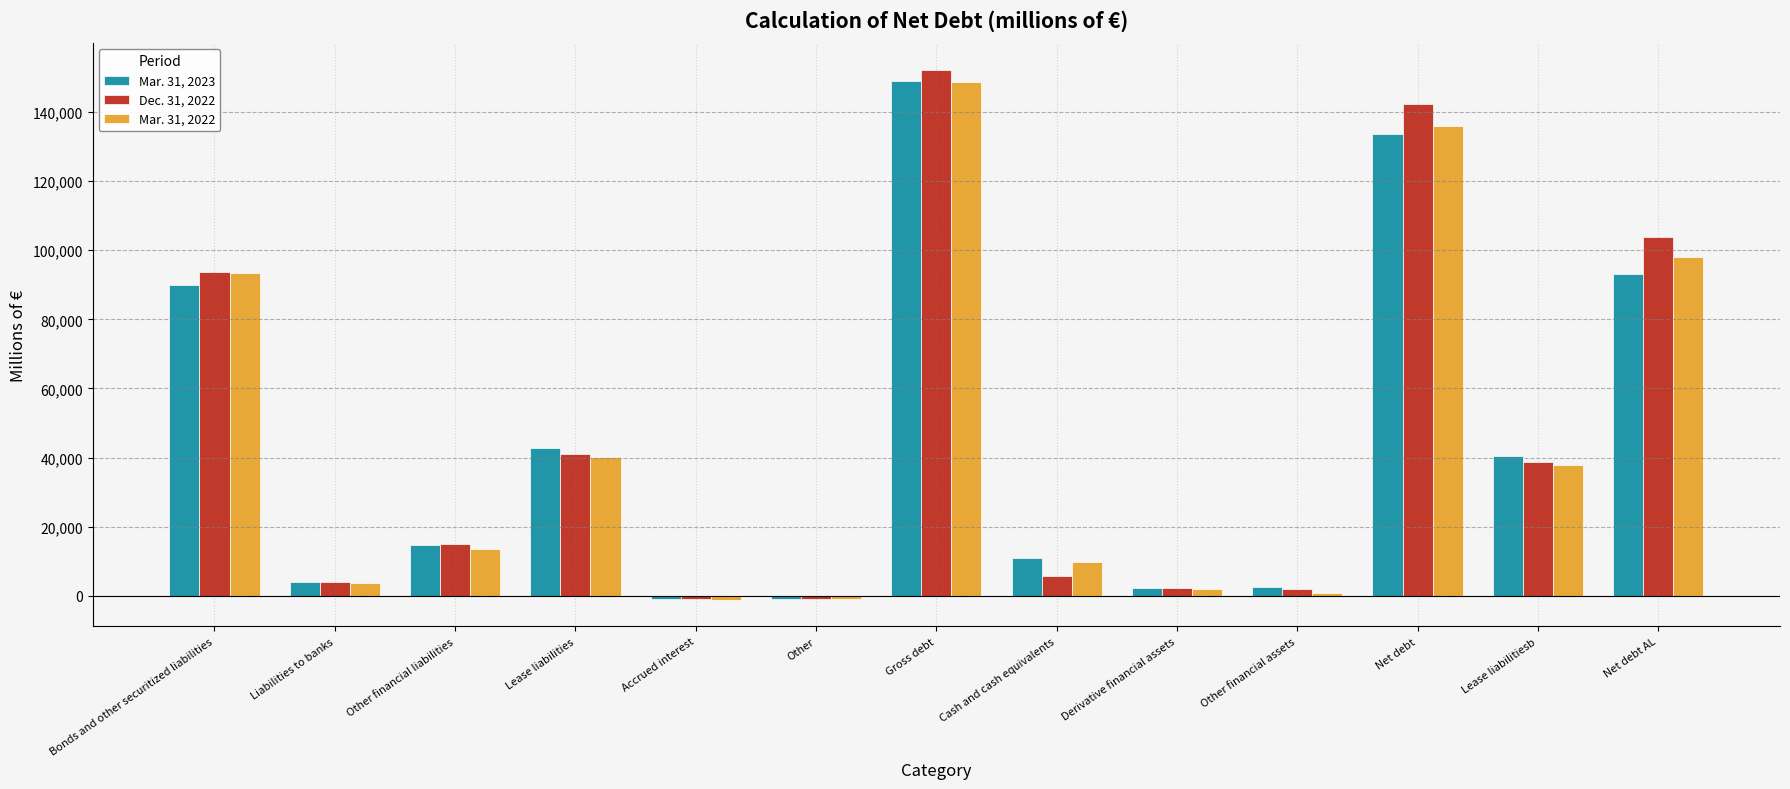

The Mar. 31, 2022 series shows 93296 at Bonds and other securitized liabilities. True or false?

True